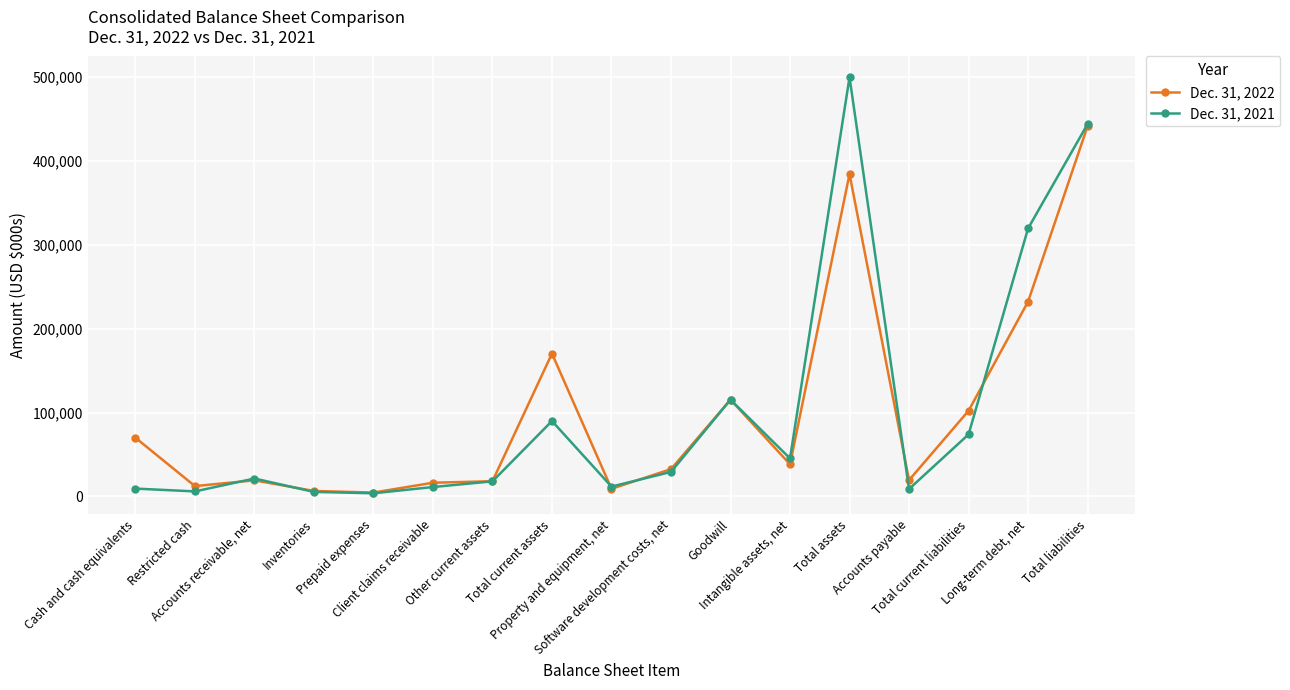

Rank the series by their maximum value, from highest to lowest.

Dec. 31, 2021, Dec. 31, 2022